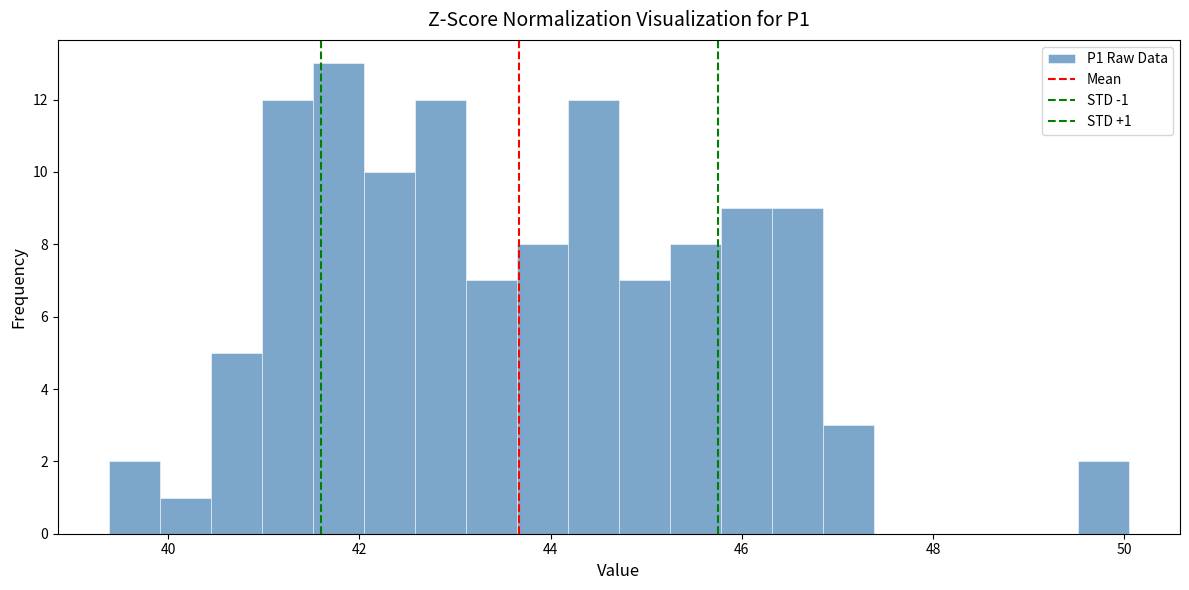

Read against the x-axis, roughly where is the centre of the tallest bar?

41.8